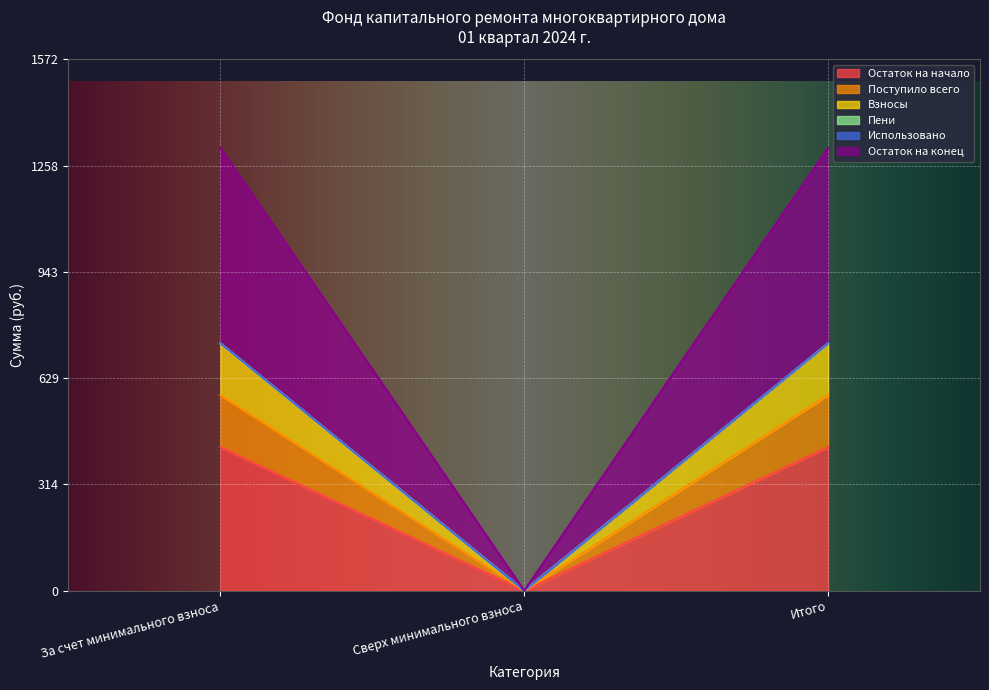

How many values in Пени are above zero?

2